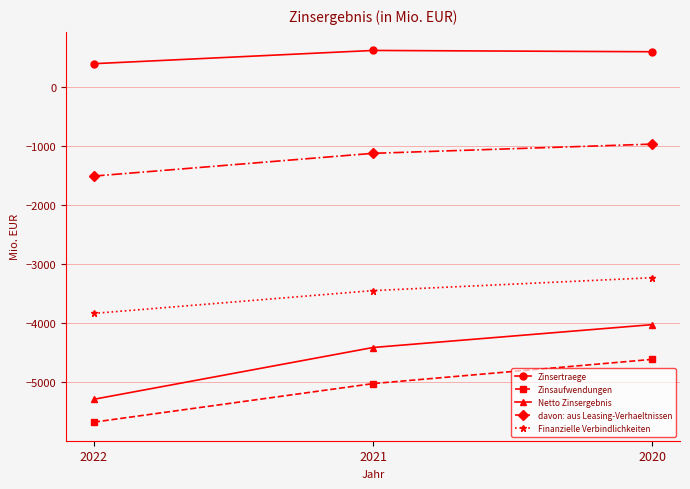

True or false: Finanzielle Verbindlichkeiten has a value of -3453 at 2021.

True